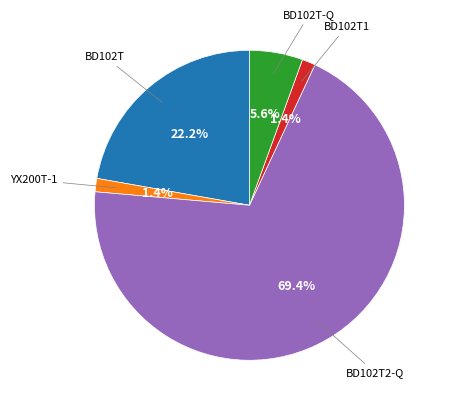

Is there any slice that represents more than half of the pie?

Yes